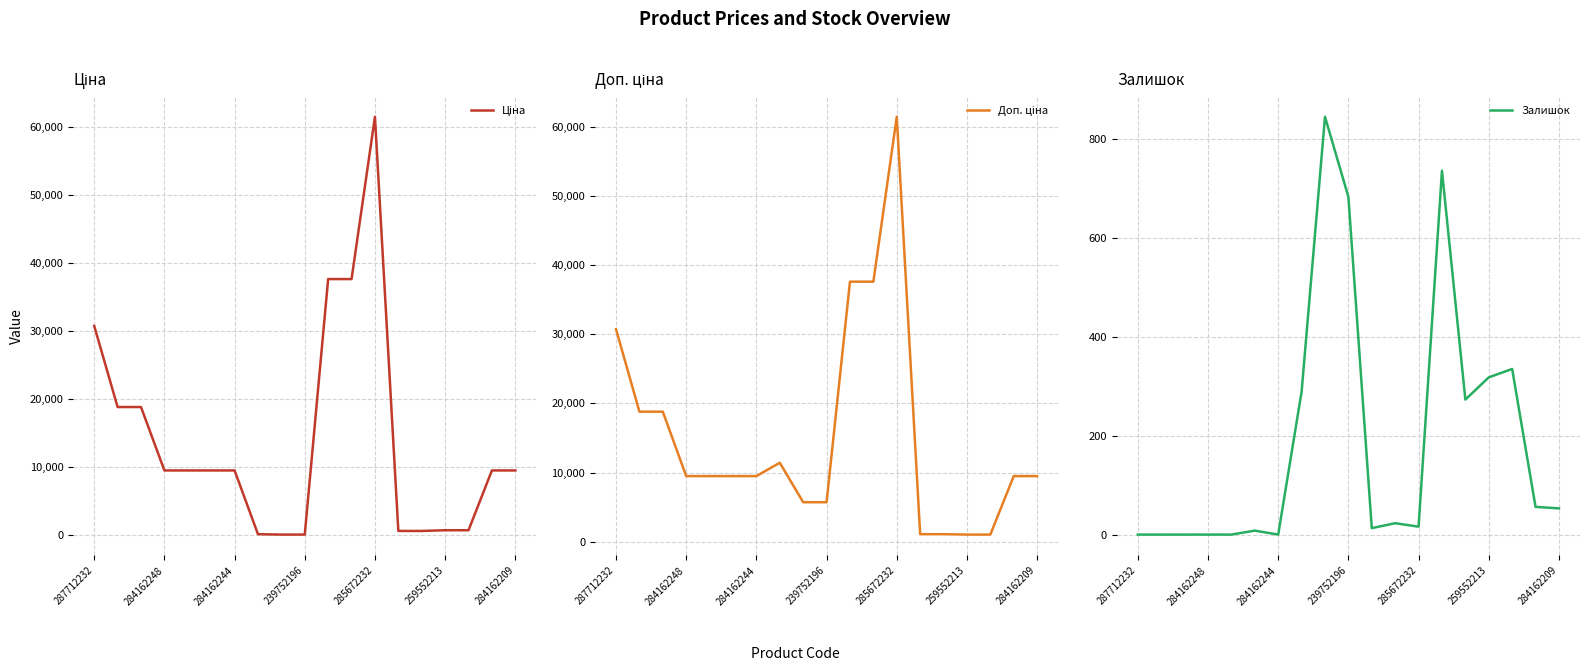

True or false: Залишок and Ціна cross at least once.

True